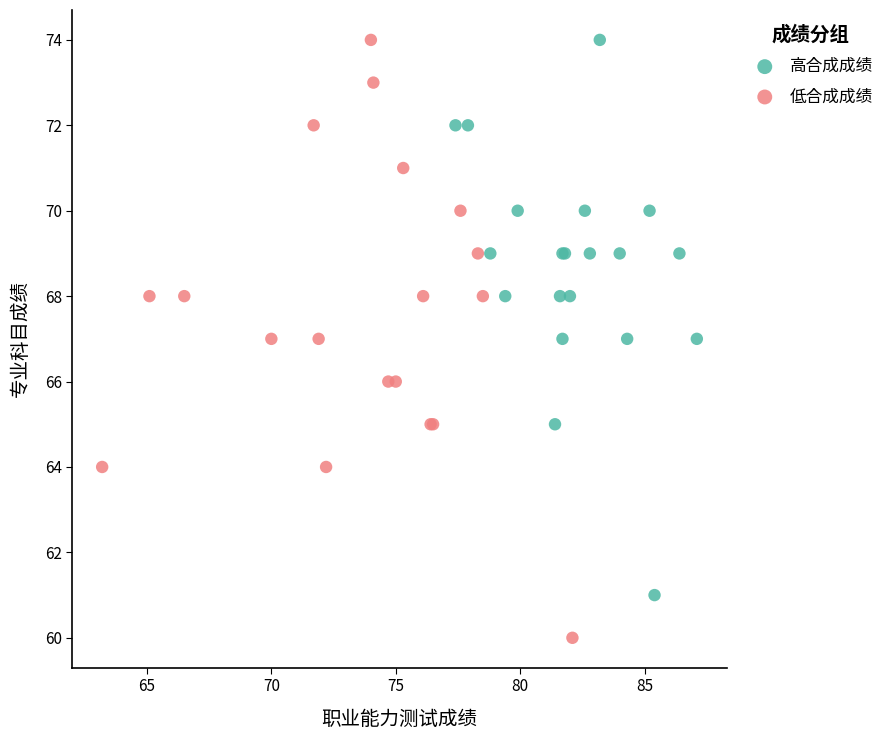

Which series contains the lowest Y value?

低合成成绩